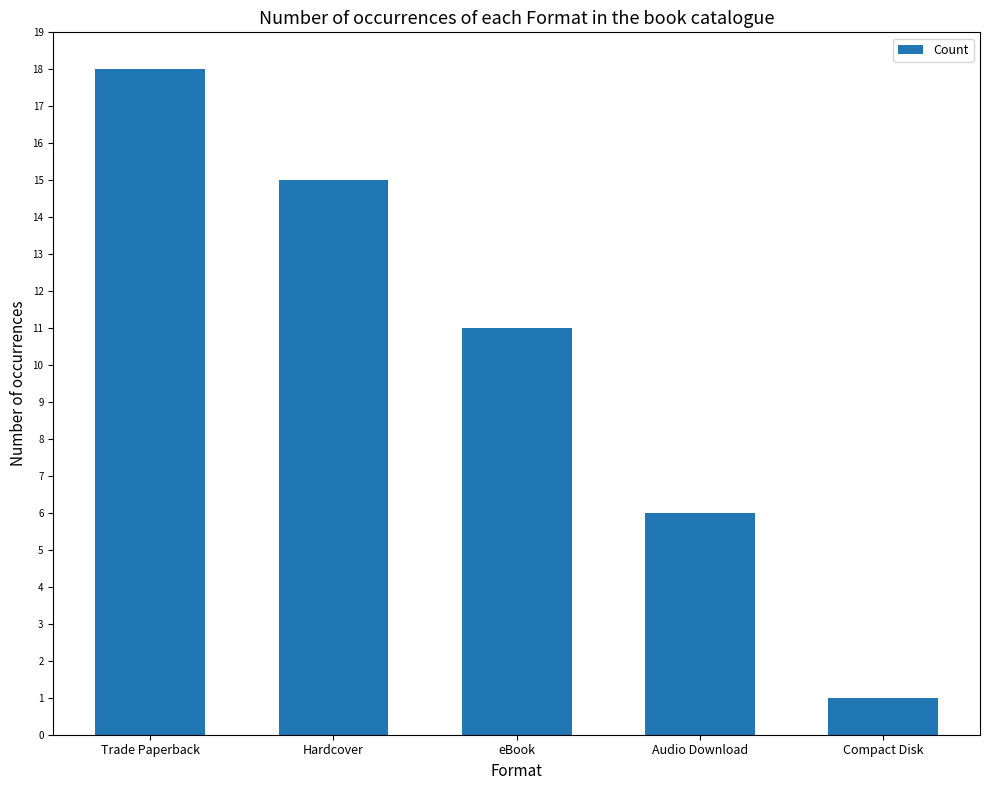

What position from the right is eBook?

3